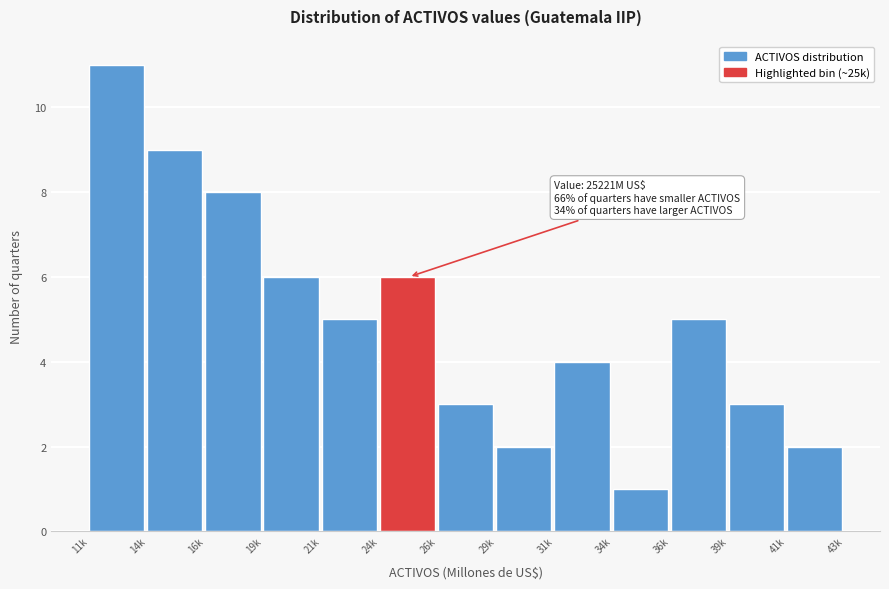

Reading left to right, extract all data points from this chart.

11	9	8	6	5	6	3	2	4	1	5	3	2